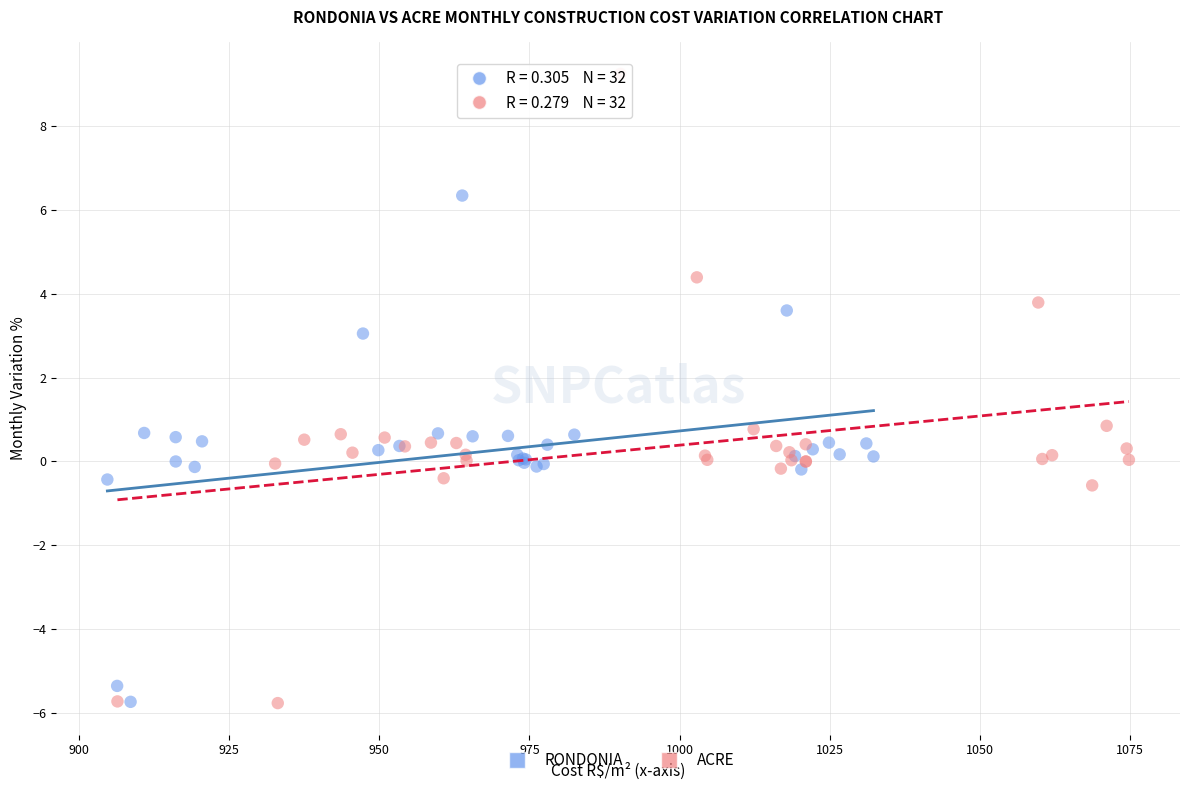

Which series contains the highest Y value?

ACRE